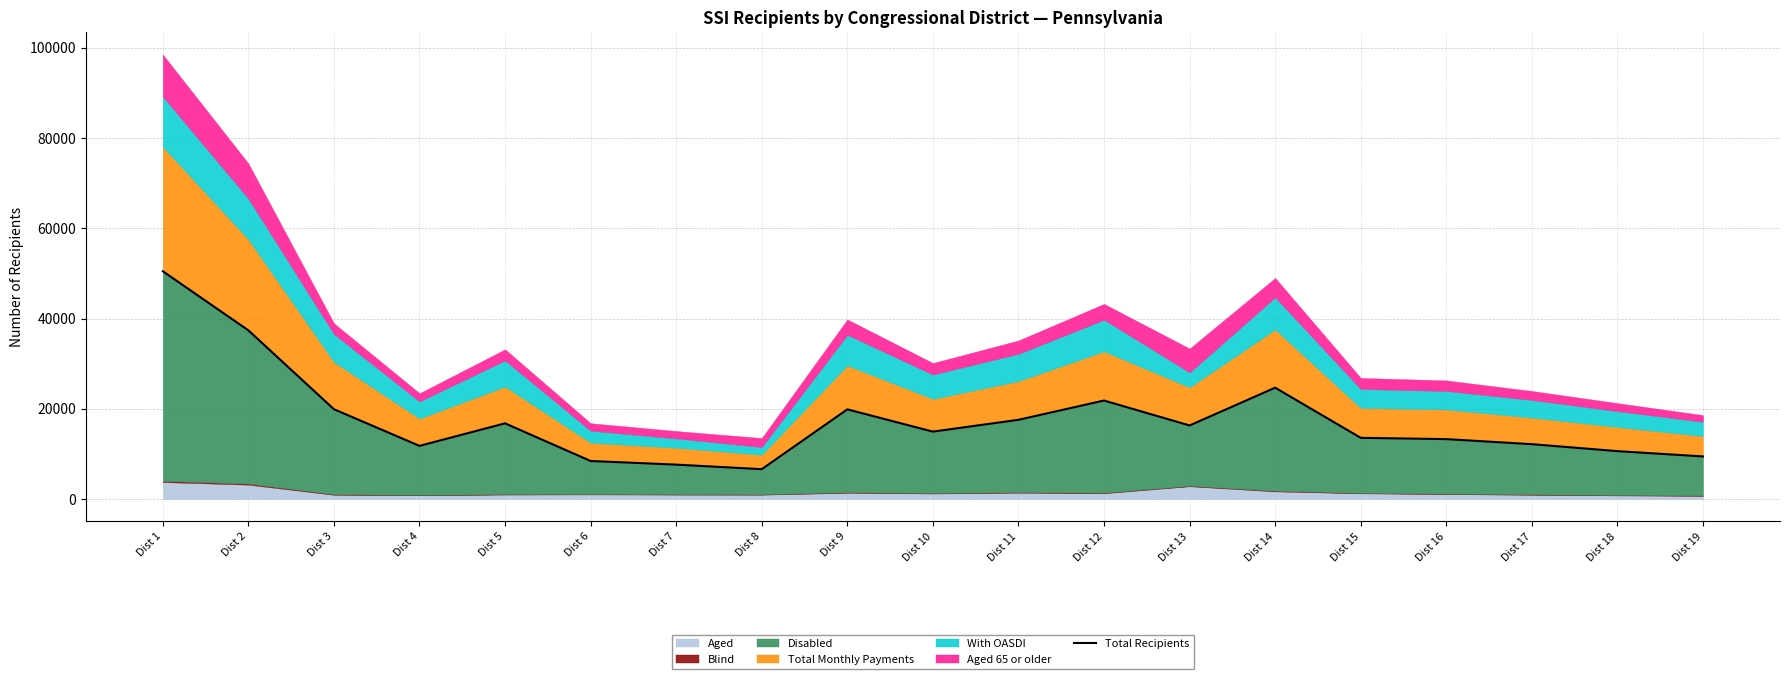

What is the sum of all values?

333806